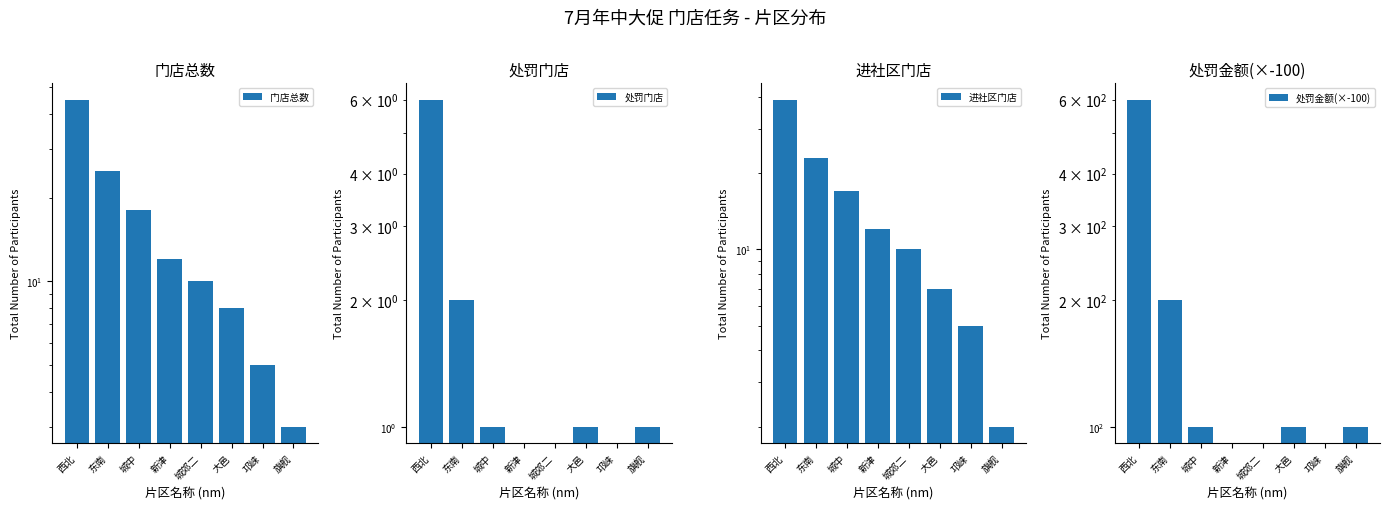

Count the number of data series in this chart.

4